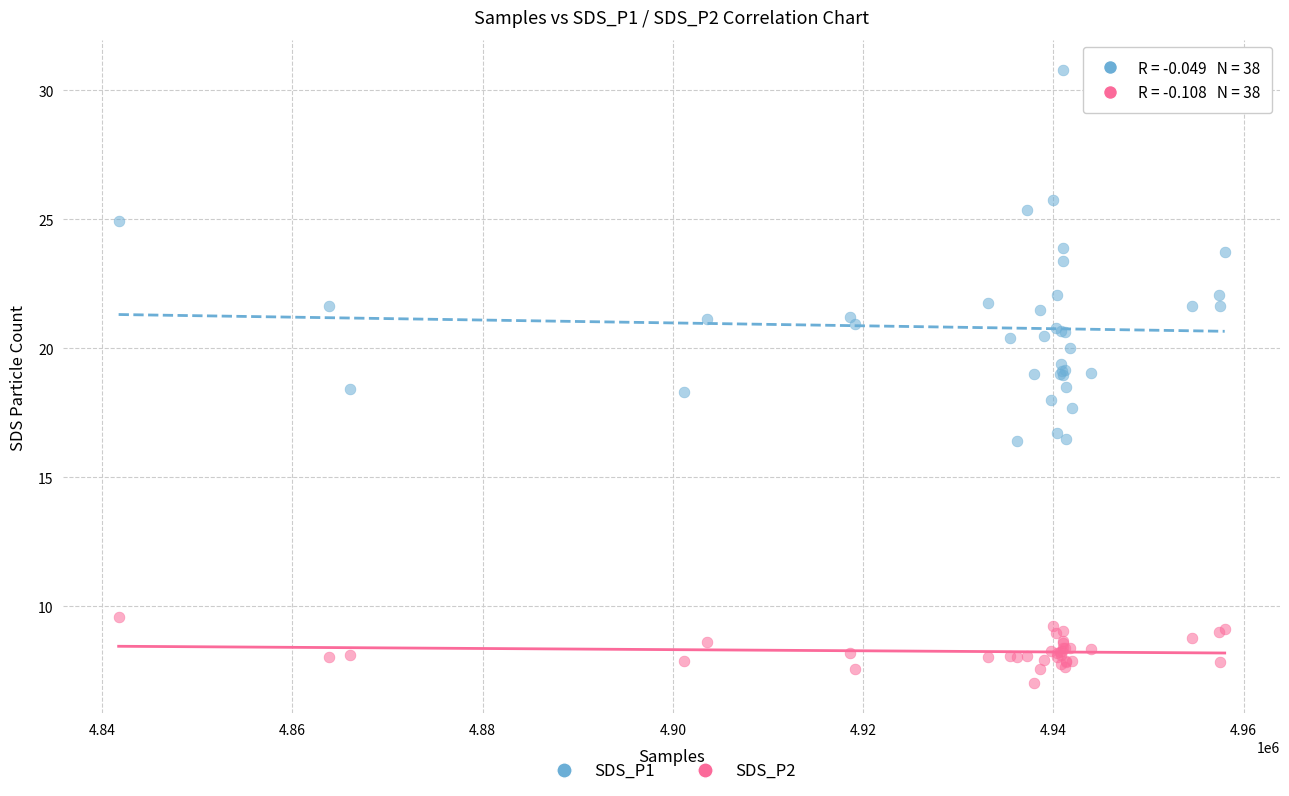

Which series contains the highest Y value?

SDS_P1